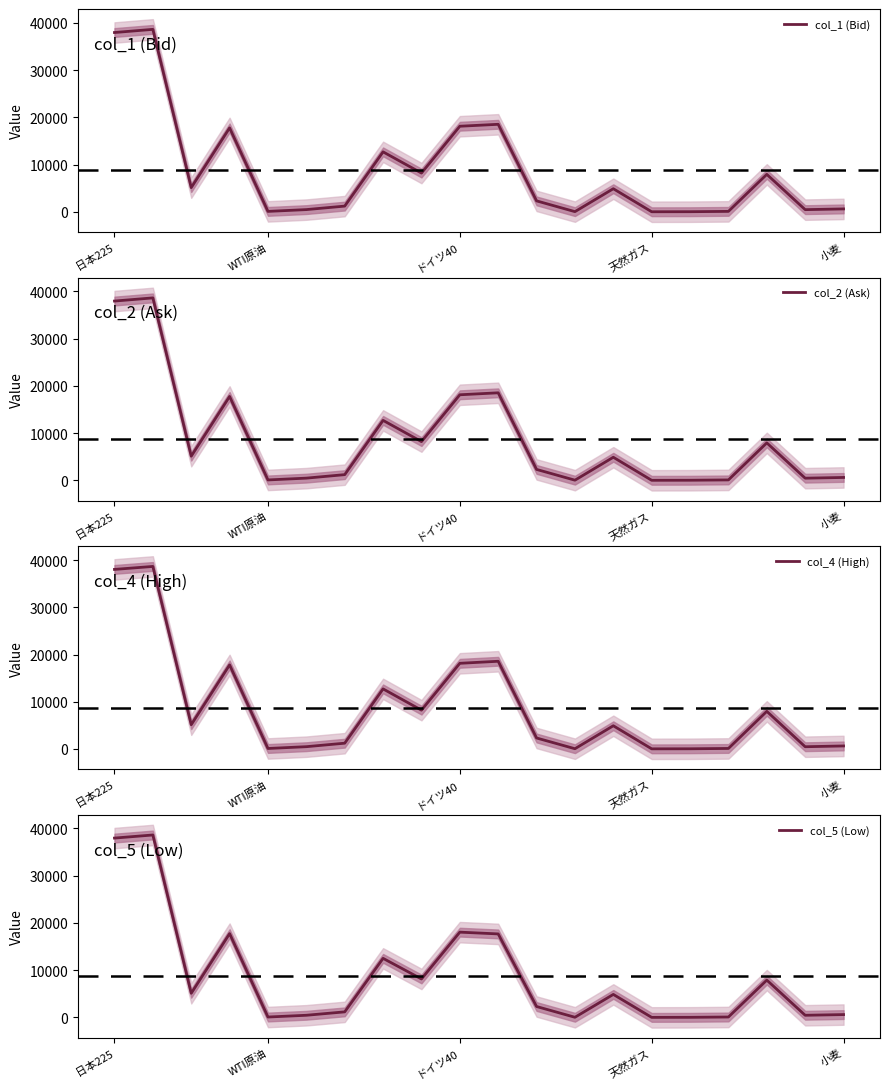

Is the value of col_5 (Low) at 17 greater than the value of col_2 (Ask) at 12?

Yes